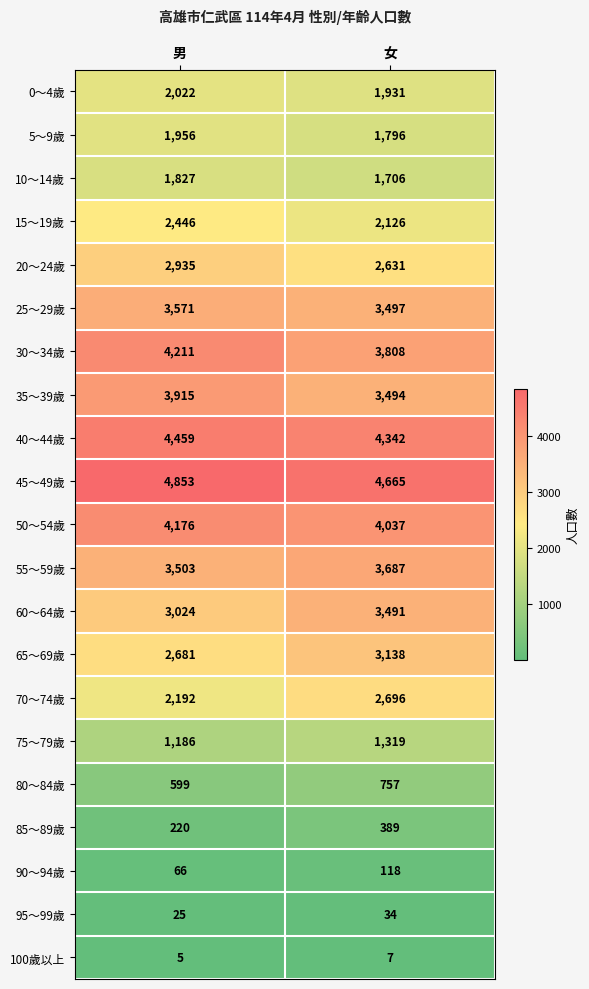

What is the highest value of the 45～49歲 series?

4853